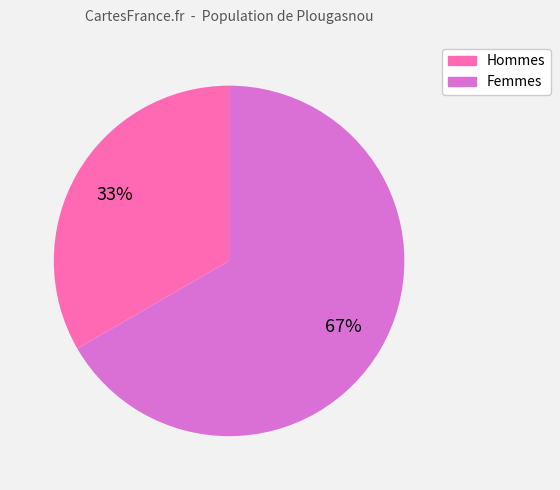

To the nearest percent, what is the average slice percentage?

50%